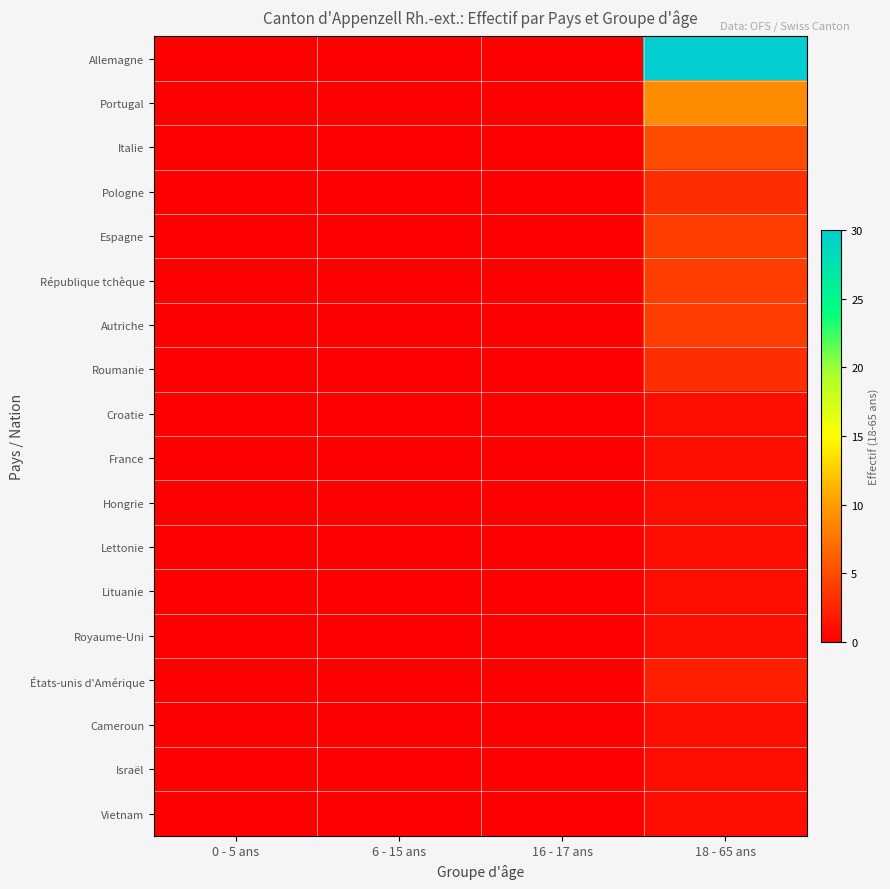

Reading left to right, extract all data points from this chart.

Allemagne: 0 - 5 ans=0	6 - 15 ans=0	16 - 17 ans=0	18 - 65 ans=30
Portugal: 0 - 5 ans=0	6 - 15 ans=0	16 - 17 ans=0	18 - 65 ans=9
Italie: 0 - 5 ans=0	6 - 15 ans=0	16 - 17 ans=0	18 - 65 ans=5
Pologne: 0 - 5 ans=0	6 - 15 ans=0	16 - 17 ans=0	18 - 65 ans=3
Espagne: 0 - 5 ans=0	6 - 15 ans=0	16 - 17 ans=0	18 - 65 ans=4
République tchèque: 0 - 5 ans=0	6 - 15 ans=0	16 - 17 ans=0	18 - 65 ans=4
Autriche: 0 - 5 ans=0	6 - 15 ans=0	16 - 17 ans=0	18 - 65 ans=4
Roumanie: 0 - 5 ans=0	6 - 15 ans=0	16 - 17 ans=0	18 - 65 ans=3
Croatie: 0 - 5 ans=0	6 - 15 ans=0	16 - 17 ans=0	18 - 65 ans=1
France: 0 - 5 ans=0	6 - 15 ans=0	16 - 17 ans=0	18 - 65 ans=1
Hongrie: 0 - 5 ans=0	6 - 15 ans=0	16 - 17 ans=0	18 - 65 ans=1
Lettonie: 0 - 5 ans=0	6 - 15 ans=0	16 - 17 ans=0	18 - 65 ans=1
Lituanie: 0 - 5 ans=0	6 - 15 ans=0	16 - 17 ans=0	18 - 65 ans=1
Royaume-Uni: 0 - 5 ans=0	6 - 15 ans=0	16 - 17 ans=0	18 - 65 ans=1
États-unis d'Amérique: 0 - 5 ans=0	6 - 15 ans=0	16 - 17 ans=0	18 - 65 ans=2
Cameroun: 0 - 5 ans=0	6 - 15 ans=0	16 - 17 ans=0	18 - 65 ans=1
Israël: 0 - 5 ans=0	6 - 15 ans=0	16 - 17 ans=0	18 - 65 ans=1
Vietnam: 0 - 5 ans=0	6 - 15 ans=0	16 - 17 ans=0	18 - 65 ans=1